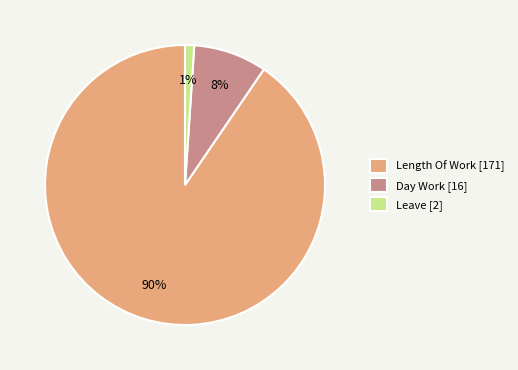

True or false: Length Of Work [171] accounts for 99% of the total.

False